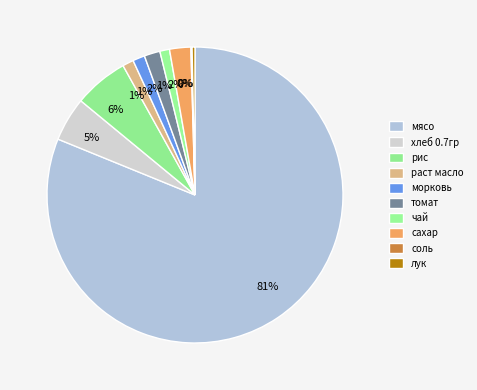

True or false: чай accounts for 1% of the total.

True